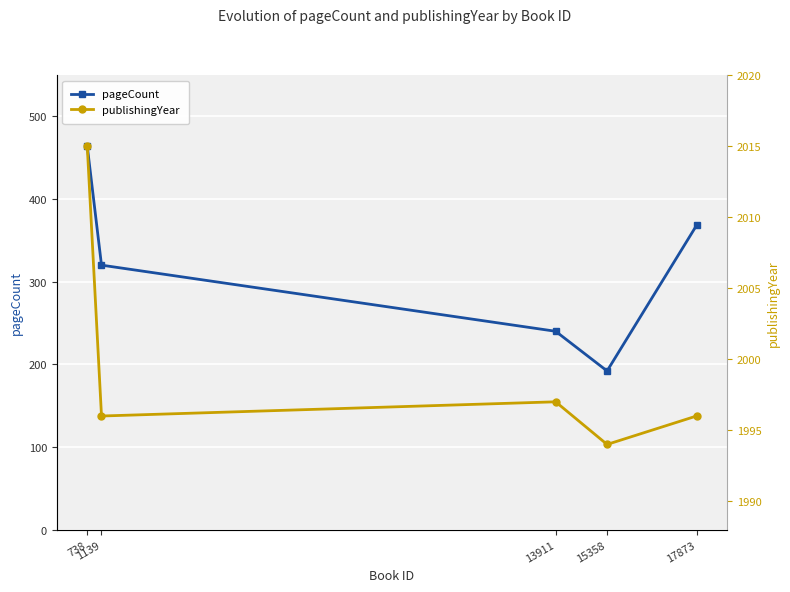

How many lines are shown in the chart?

2